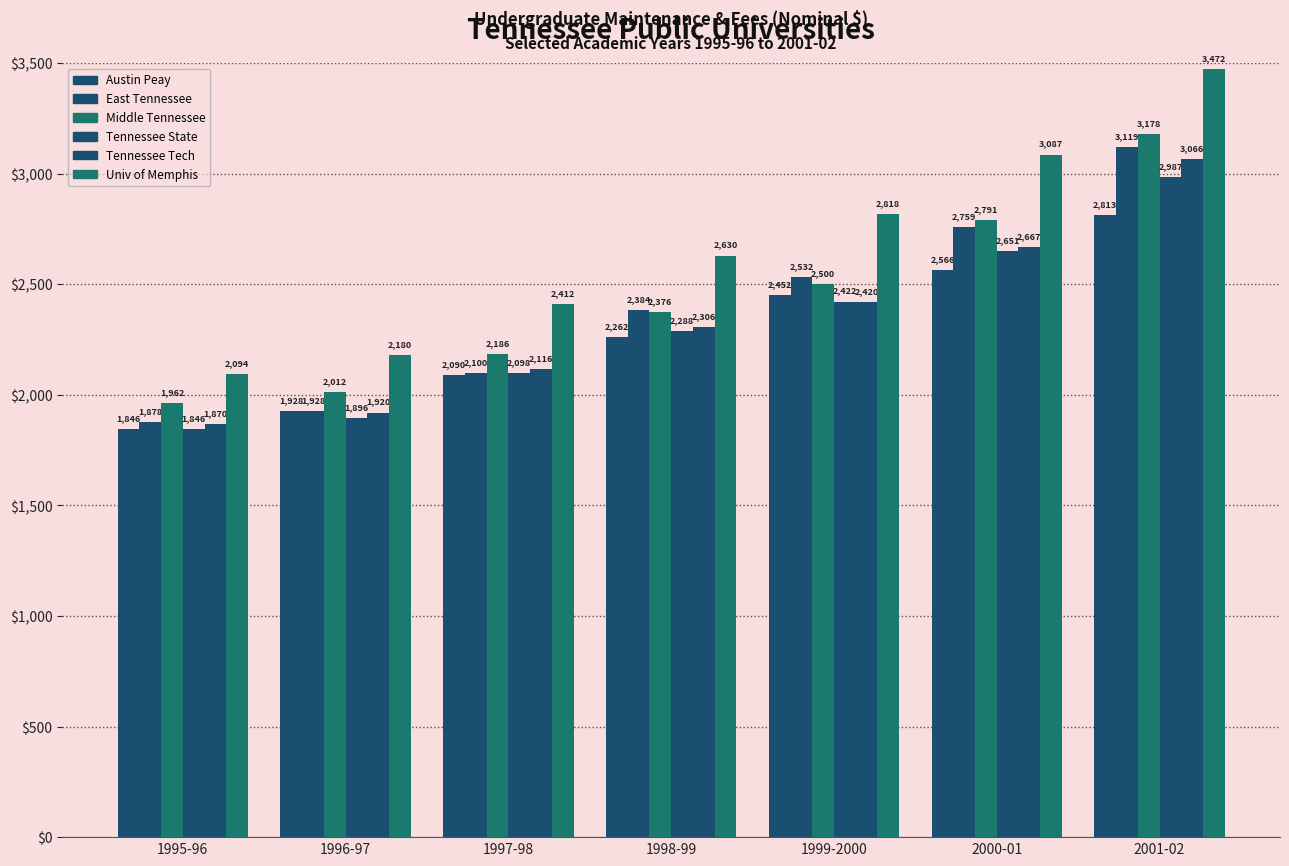

Are the bars horizontal?

No